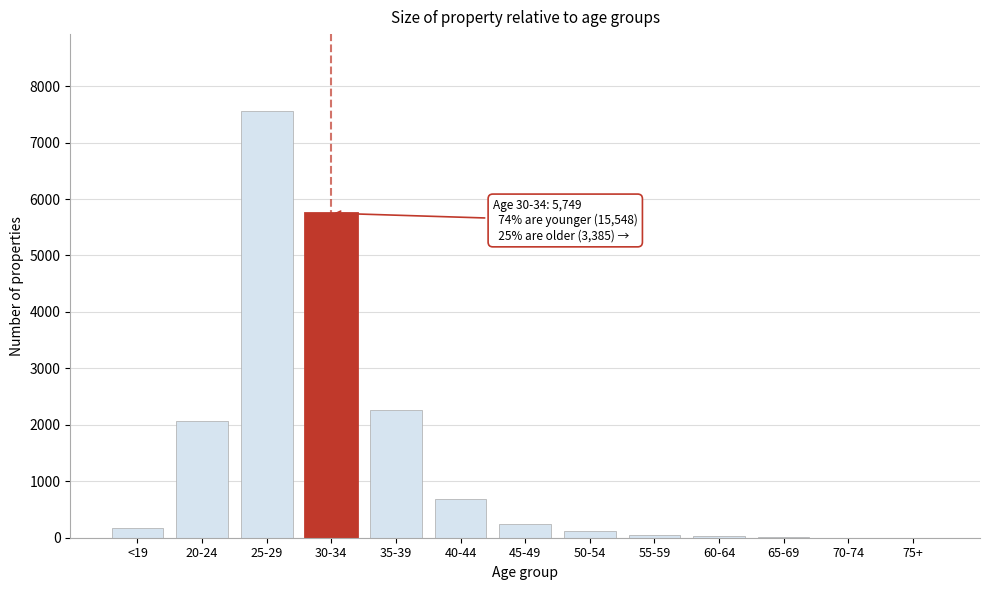

What is the change in value from 25-29 to 45-49?

-7323